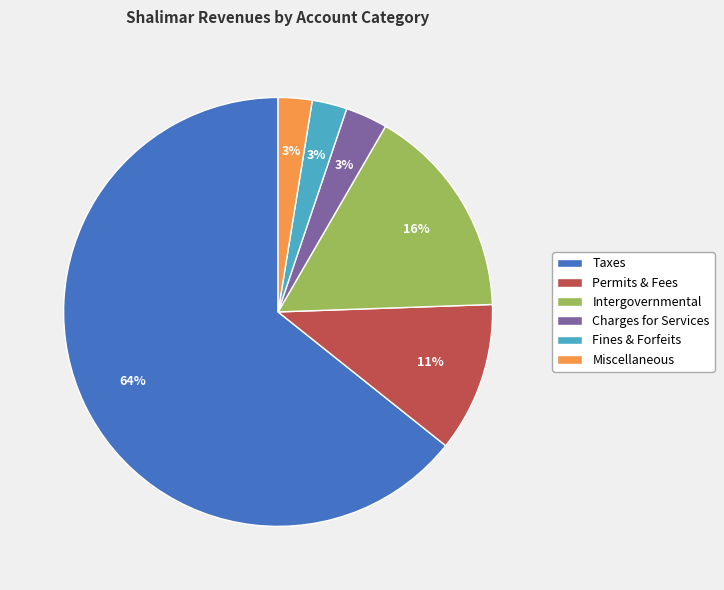

Is it true that Charges for Services is 14% of the pie?

False